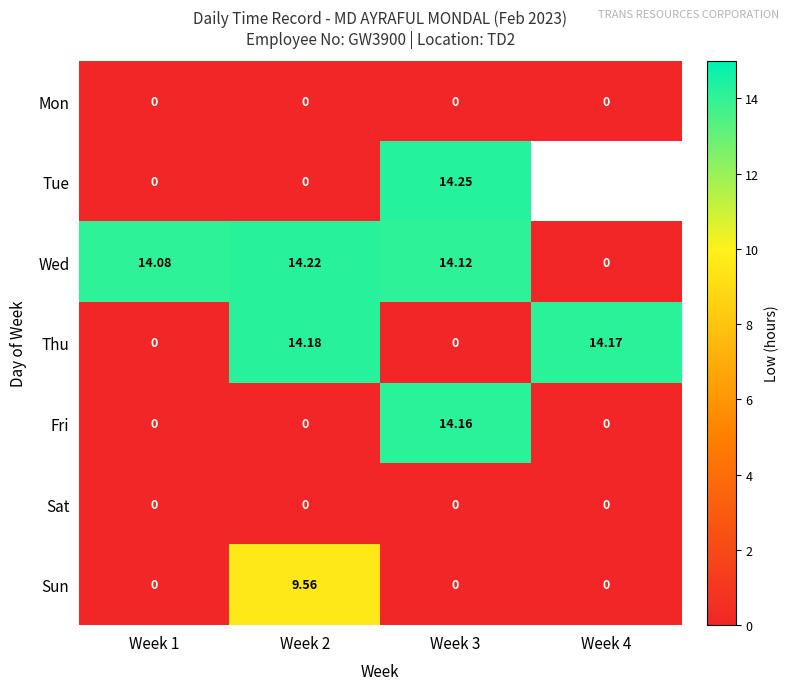

Which has a higher value, Week 4 or Week 2?

Week 4